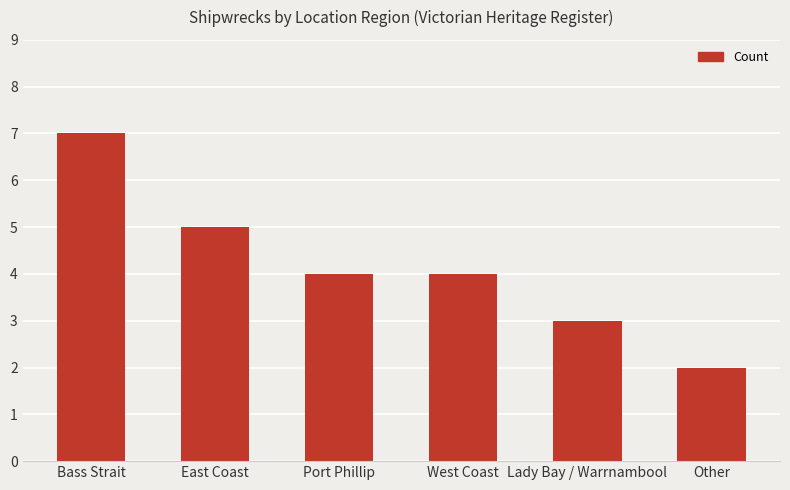

What is the approximate value at Port Phillip?

4